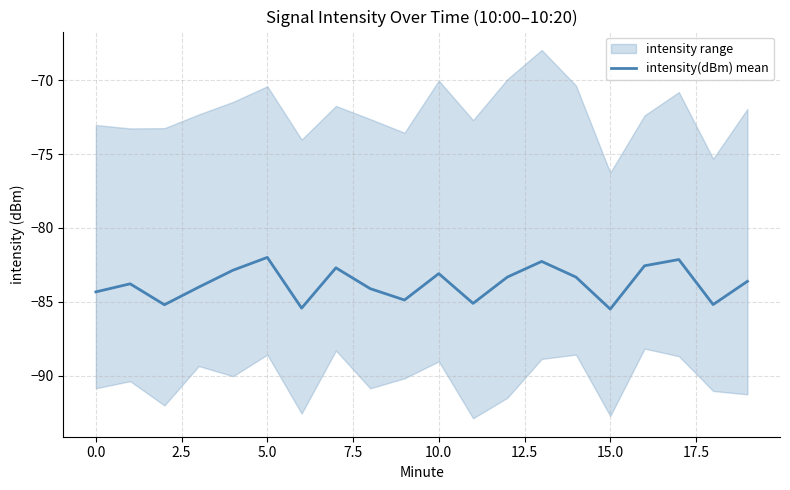

The value of intensity(dBm) mean at 0.0 is -52.3. True or false?

False